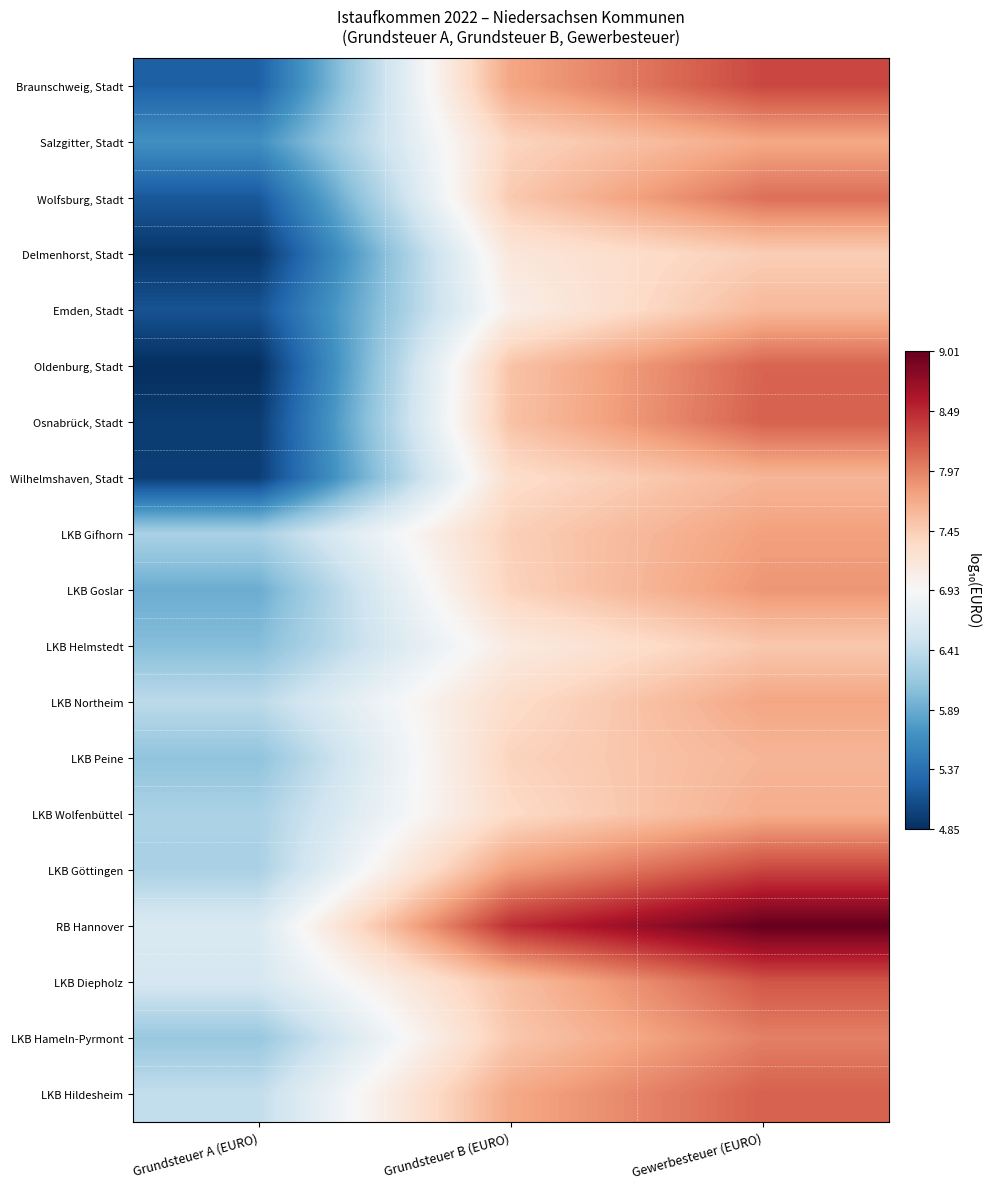

What is the total value across all series at Gewerbesteuer (EURO)?

151.0